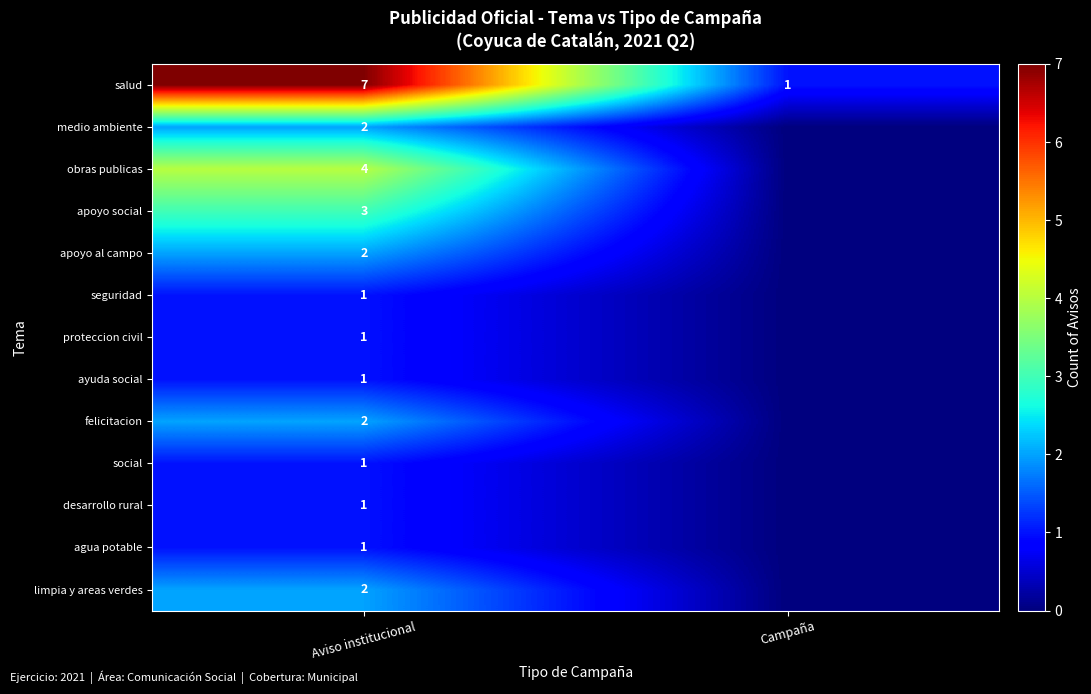

At which label is felicitacion closest to 1?

Aviso institucional